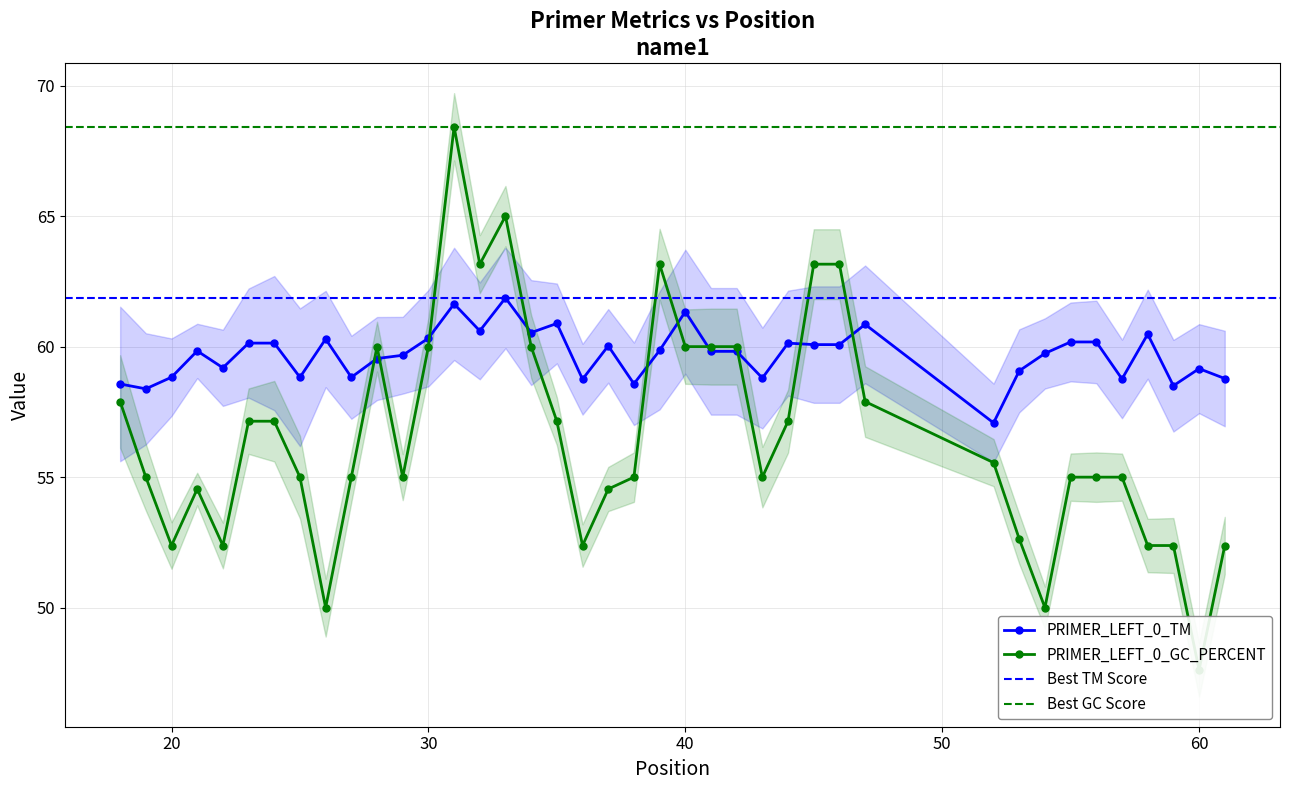

True or false: PRIMER_LEFT_0_TM has more than 2 interior local peaks.

True